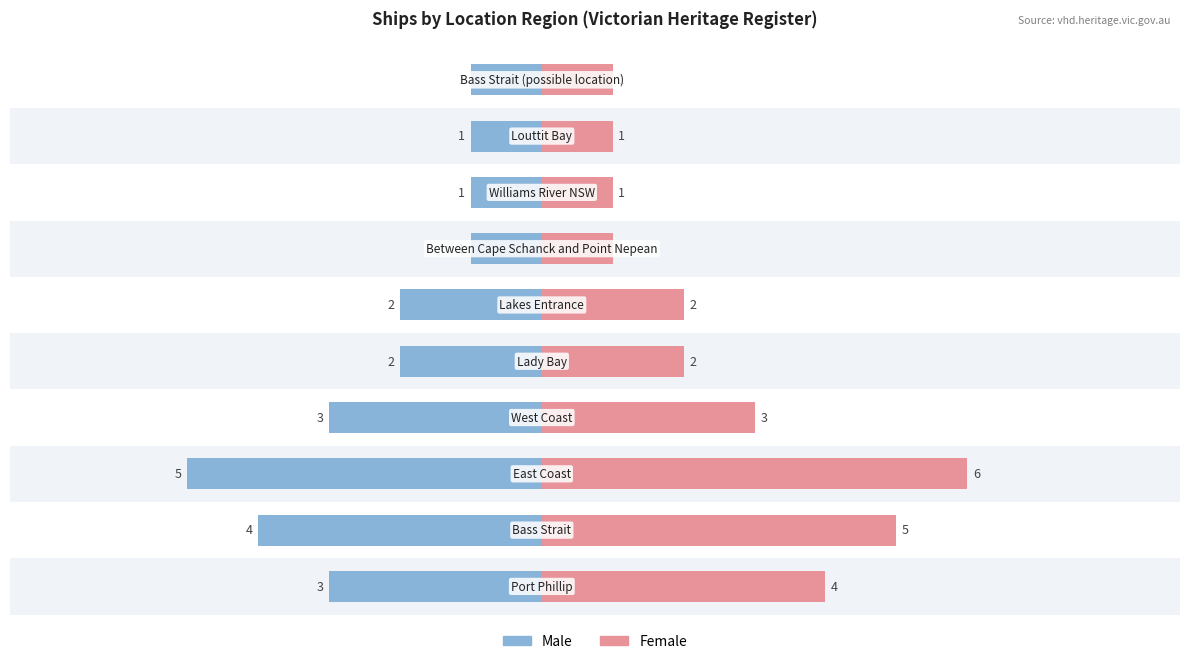

Reading left to right, transcribe all the data shown in this chart.

Male: -3	-4	-5	-3	-2	-2	-1	-1	-1	-1
Female: 4	5	6	3	2	2	1	1	1	1